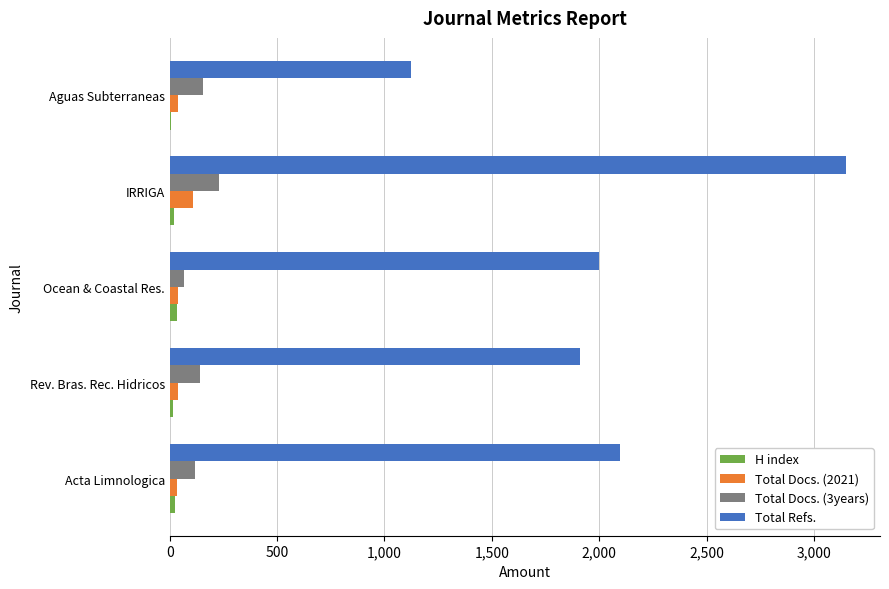

Which series has the largest range (max minus min)?

Total Refs.